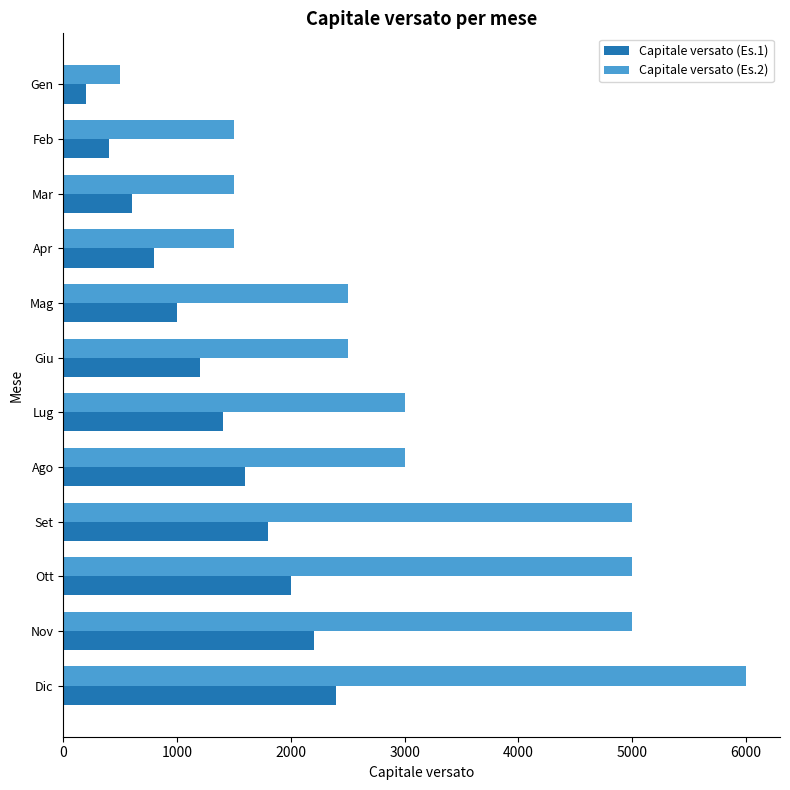

Count the number of data series in this chart.

2